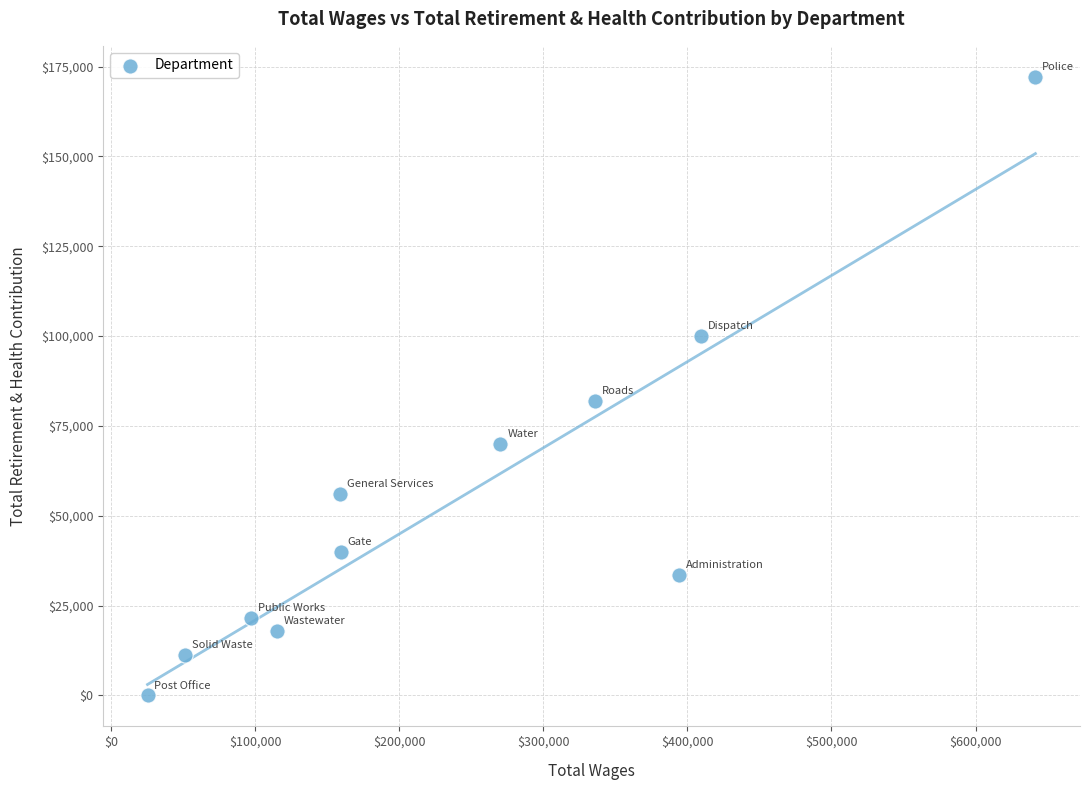

What is the average Y value?

54909